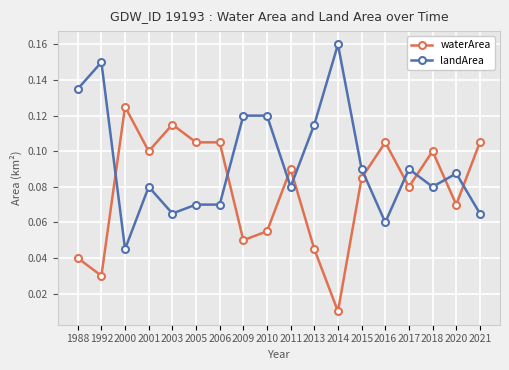

At which label is landArea closest to 0?

2000